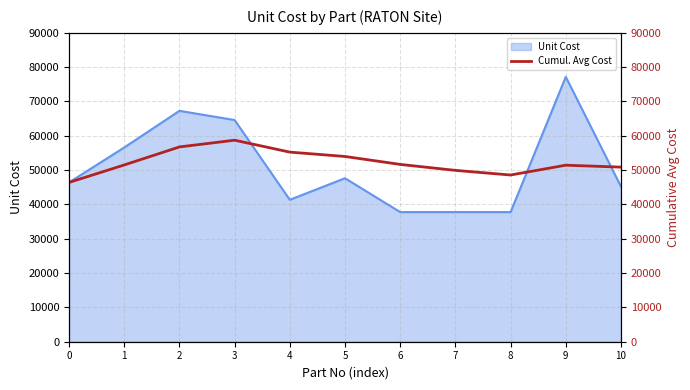

How many lines are shown in the chart?

1